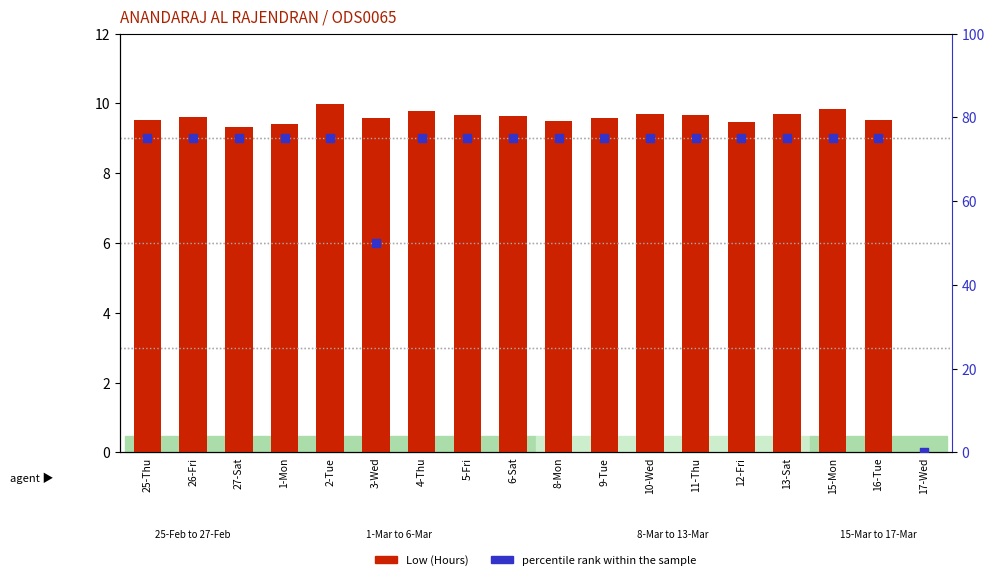

What are all the series names shown in the legend?

Low (Hours), percentile rank within the sample